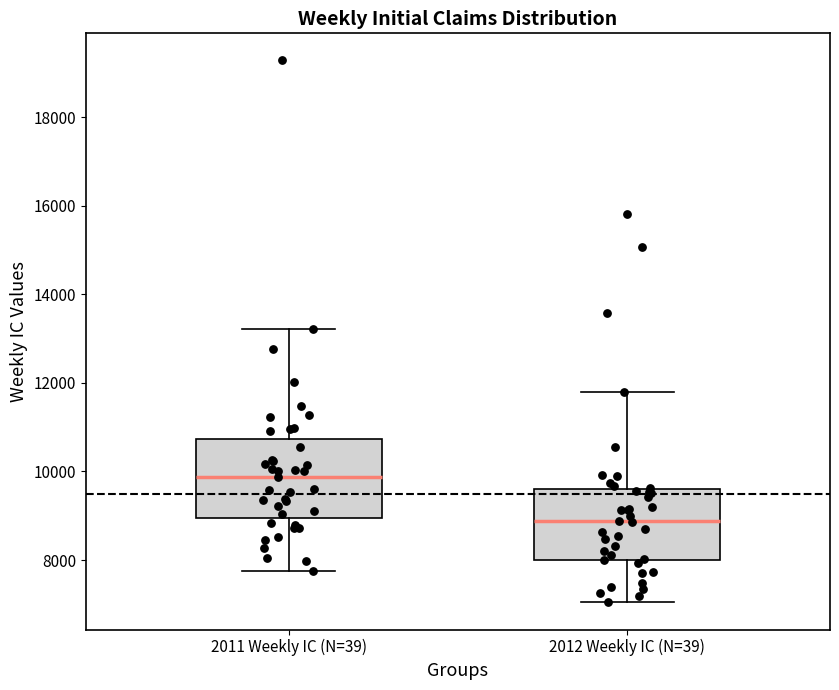

Which box is the tallest, from its lower edge to its upper edge?

2011 Weekly IC (N=39)